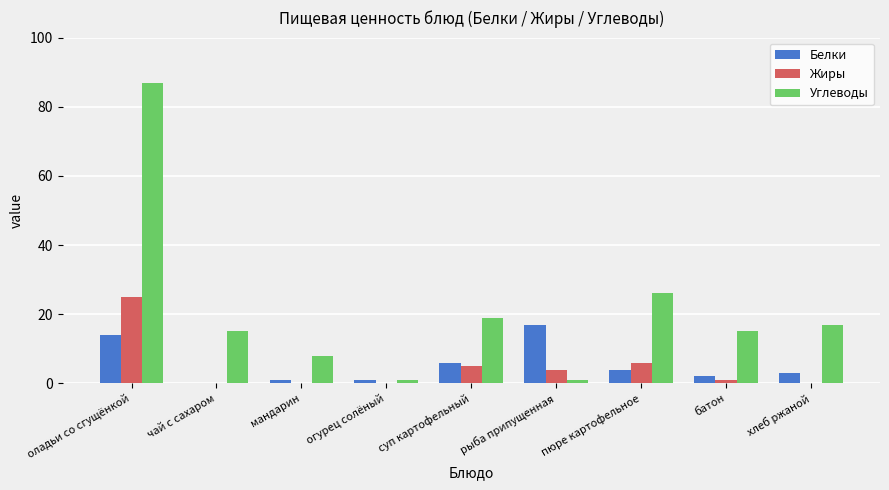

Reading left to right, list all the values displayed in this chart.

Белки: оладьи со сгущёнкой=14	чай с сахаром=0	мандарин=1	огурец солёный=1	суп картофельный=6	рыба припущенная=17	пюре картофельное=4	батон=2	хлеб ржаной=3
Жиры: оладьи со сгущёнкой=25	чай с сахаром=0	мандарин=0	огурец солёный=0	суп картофельный=5	рыба припущенная=4	пюре картофельное=6	батон=1	хлеб ржаной=0
Углеводы: оладьи со сгущёнкой=87	чай с сахаром=15	мандарин=8	огурец солёный=1	суп картофельный=19	рыба припущенная=1	пюре картофельное=26	батон=15	хлеб ржаной=17